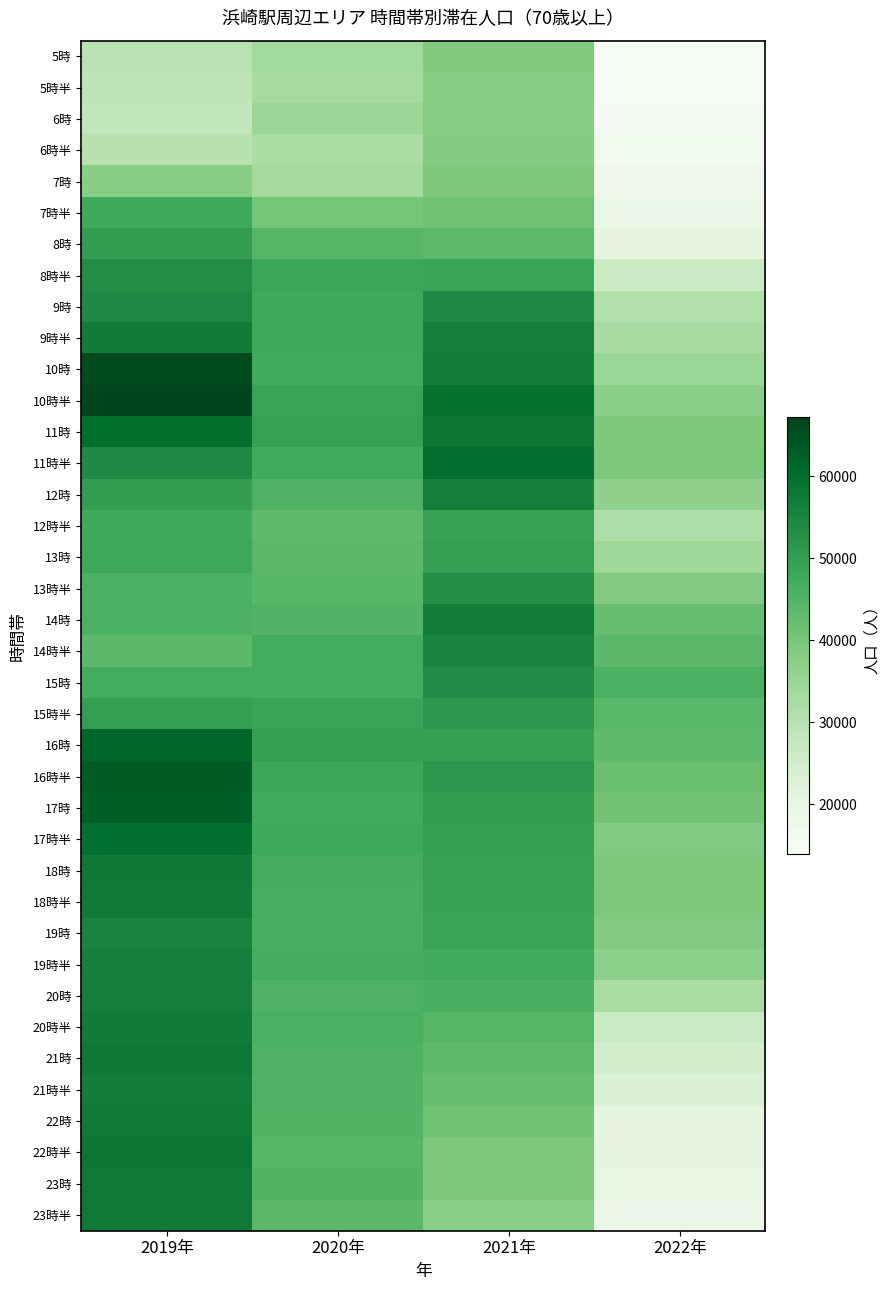

How many categories are shown in the chart?

4